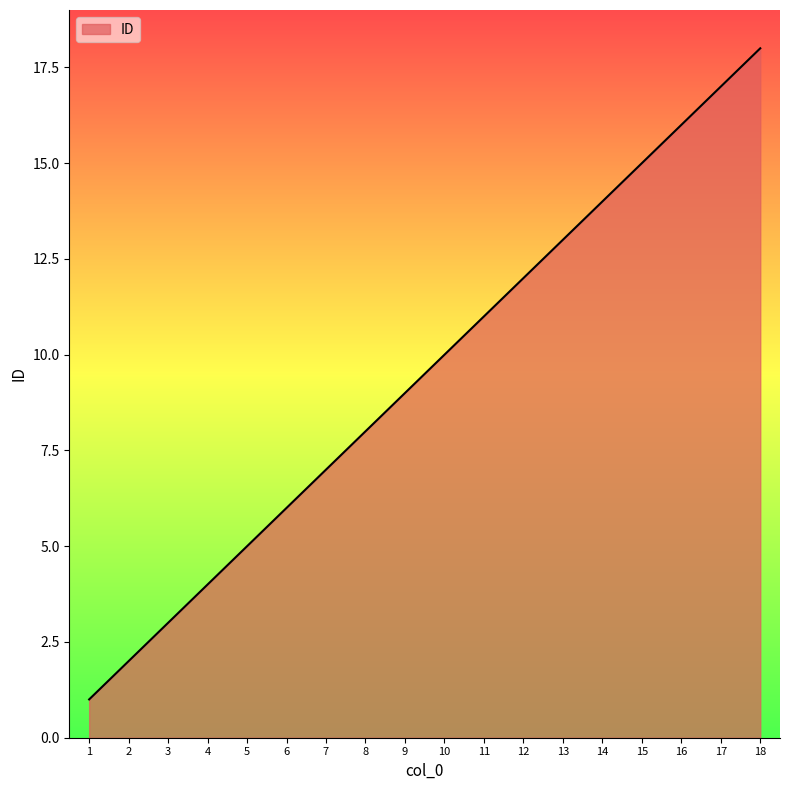

Reading right to left, list all the values displayed in this chart.

18=18	17=17	16=16	15=15	14=14	13=13	12=12	11=11	10=10	9=9	8=8	7=7	6=6	5=5	4=4	3=3	2=2	1=1